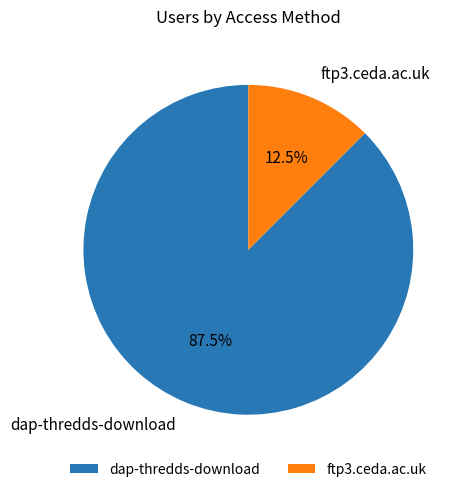

Combined, what portion of the pie is dap-thredds-download and ftp3.ceda.ac.uk?

100.0%